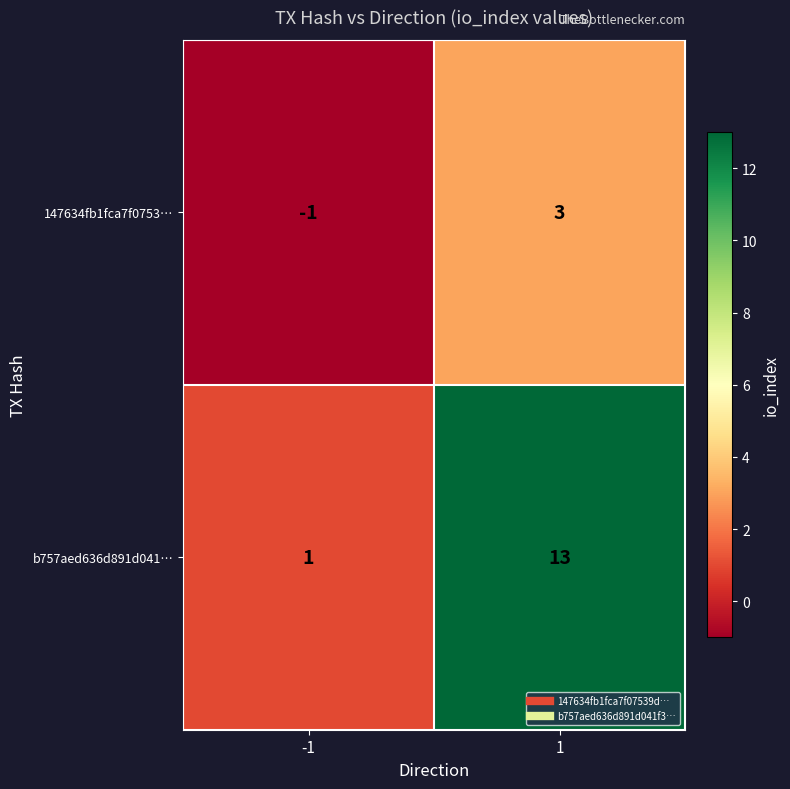

What is the difference between the maximum and minimum values in the b757aed636d891d041… series?

12